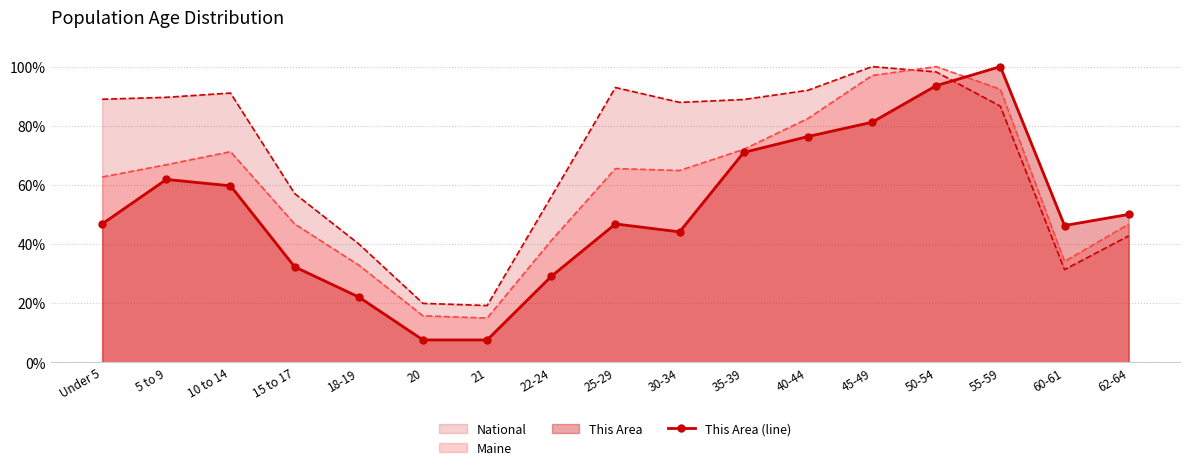

At which label does the data first exceed 46?

Under 5